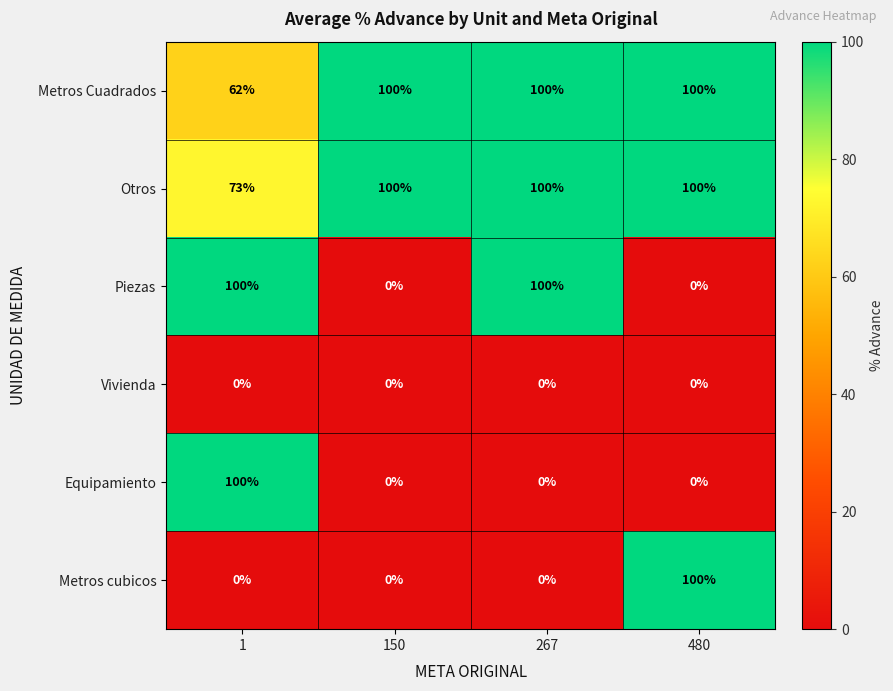

Which series changed the most between 1 and 267?

Equipamiento